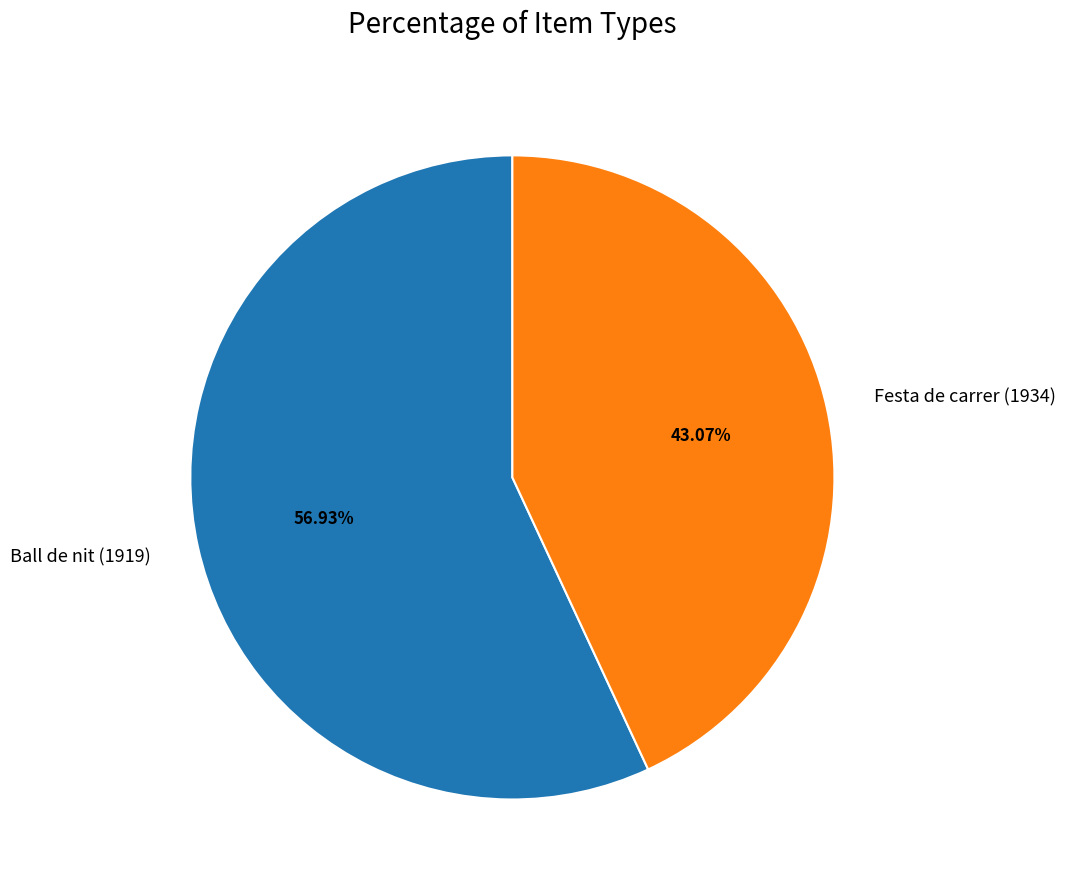

Is there any slice that represents more than half of the pie?

Yes